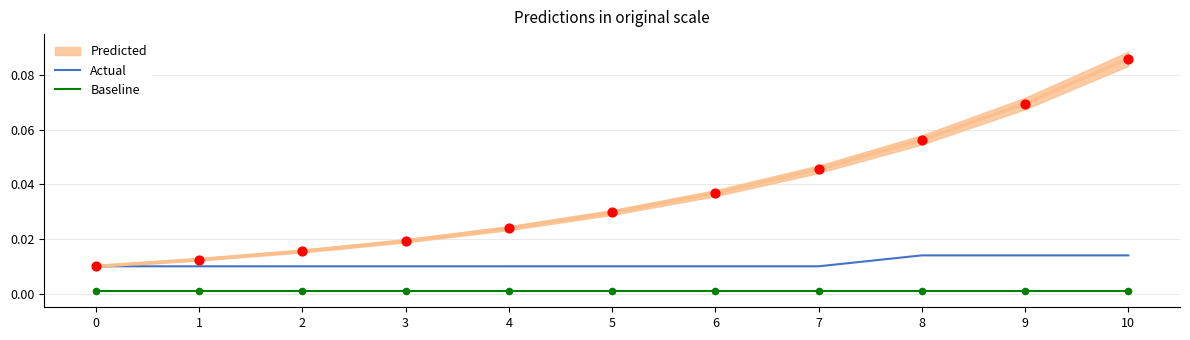

Which series contains the highest Y value?

Actual